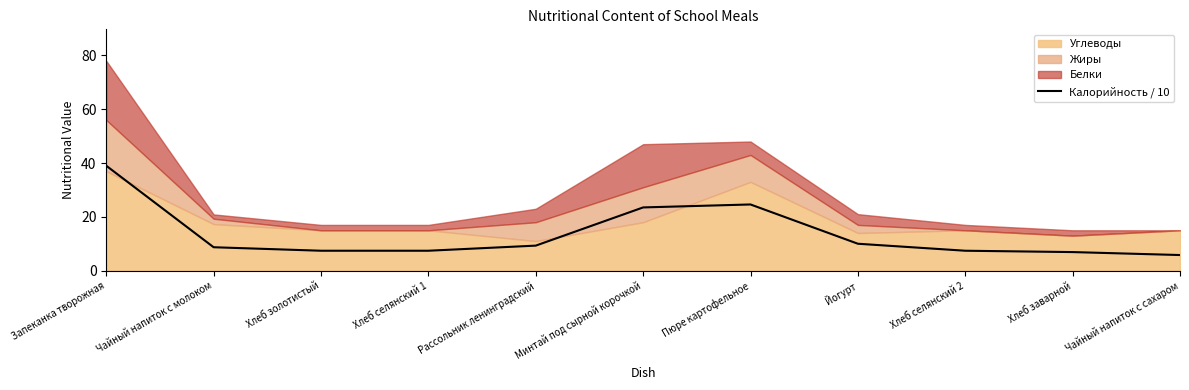

What is the minimum value shown in the chart?

5.8